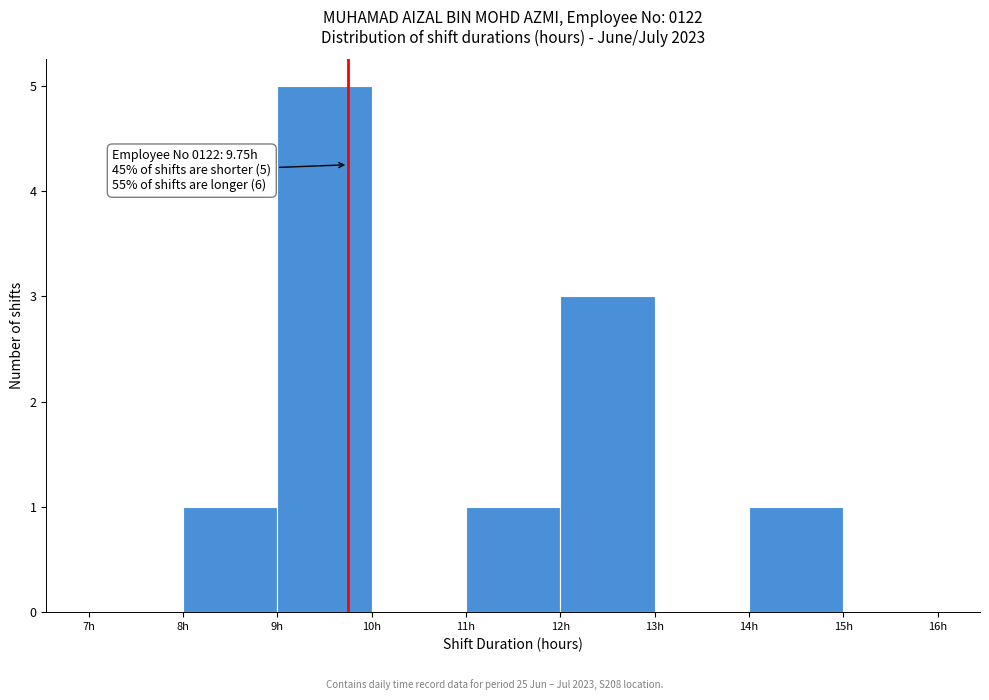

Over which range of the x-axis is the bar tallest?

9 to 10